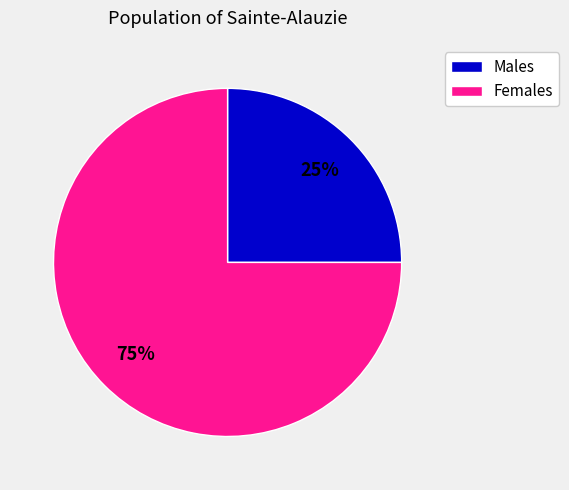

Is there a majority slice in this chart?

Yes